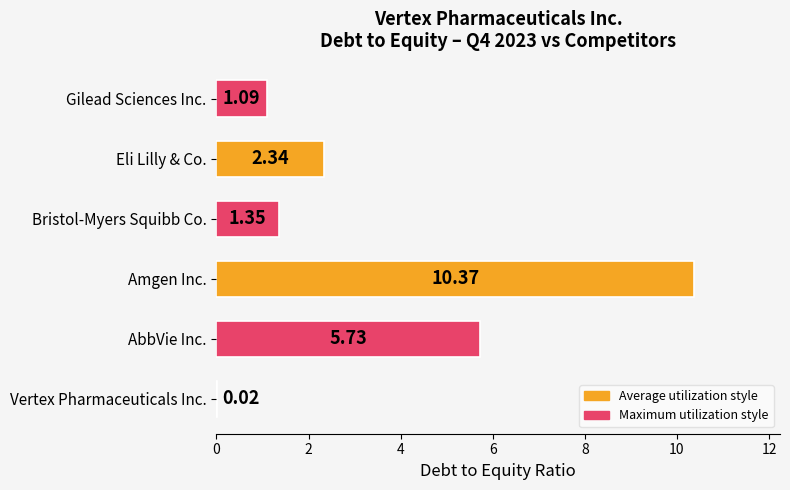

What is the sum of all values?

20.9